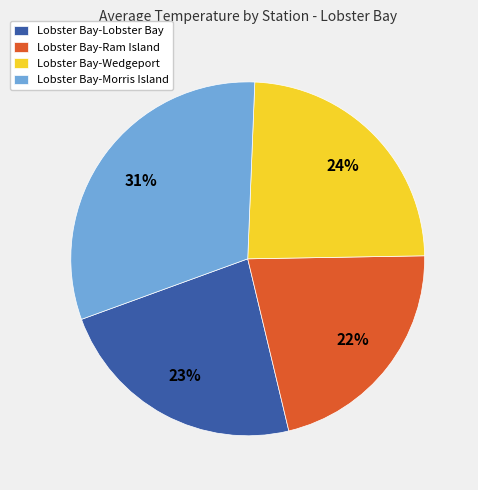

Is it true that Lobster Bay-Lobster Bay is 12% of the pie?

False